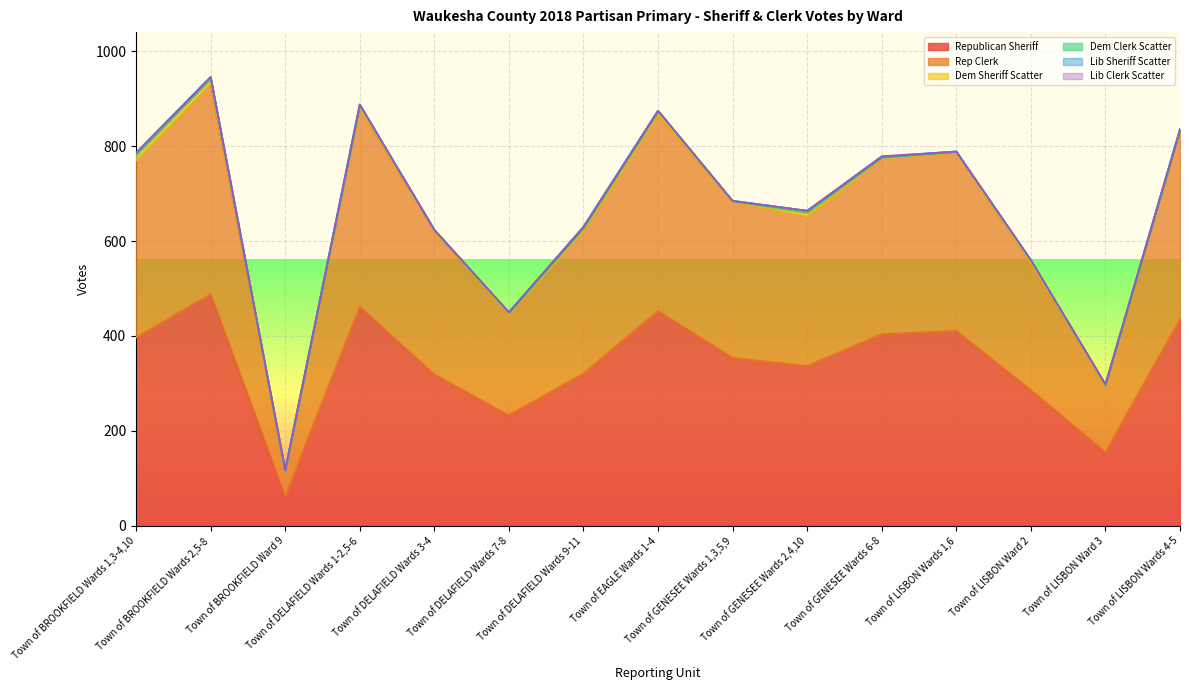

Reading right to left, transcribe all the data shown in this chart.

Republican Sheriff: Town of LISBON Wards 4-5=436	Town of LISBON Ward 3=155	Town of LISBON Ward 2=286	Town of LISBON Wards 1,6=411	Town of GENESEE Wards 6-8=404	Town of GENESEE Wards 2,4,10=337	Town of GENESEE Wards 1,3,5,9=354	Town of EAGLE Wards 1-4=453	Town of DELAFIELD Wards 9-11=321	Town of DELAFIELD Wards 7-8=233	Town of DELAFIELD Wards 3-4=319	Town of DELAFIELD Wards 1-2,5-6=462	Town of BROOKFIELD Ward 9=62	Town of BROOKFIELD Wards 2,5-8=488	Town of BROOKFIELD Wards 1,3-4,10=397
Rep Clerk: Town of LISBON Wards 4-5=395	Town of LISBON Ward 3=141	Town of LISBON Ward 2=266	Town of LISBON Wards 1,6=376	Town of GENESEE Wards 6-8=370	Town of GENESEE Wards 2,4,10=315	Town of GENESEE Wards 1,3,5,9=329	Town of EAGLE Wards 1-4=413	Town of DELAFIELD Wards 9-11=300	Town of DELAFIELD Wards 7-8=213	Town of DELAFIELD Wards 3-4=303	Town of DELAFIELD Wards 1-2,5-6=418	Town of BROOKFIELD Ward 9=55	Town of BROOKFIELD Wards 2,5-8=443	Town of BROOKFIELD Wards 1,3-4,10=373
Dem Sheriff Scatter: Town of LISBON Wards 4-5=3	Town of LISBON Ward 3=1	Town of LISBON Ward 2=5	Town of LISBON Wards 1,6=1	Town of GENESEE Wards 6-8=2	Town of GENESEE Wards 2,4,10=7	Town of GENESEE Wards 1,3,5,9=1	Town of EAGLE Wards 1-4=6	Town of DELAFIELD Wards 9-11=5	Town of DELAFIELD Wards 7-8=2	Town of DELAFIELD Wards 3-4=1	Town of DELAFIELD Wards 1-2,5-6=5	Town of BROOKFIELD Ward 9=0	Town of BROOKFIELD Wards 2,5-8=10	Town of BROOKFIELD Wards 1,3-4,10=10
Dem Clerk Scatter: Town of LISBON Wards 4-5=2	Town of LISBON Ward 3=1	Town of LISBON Ward 2=3	Town of LISBON Wards 1,6=1	Town of GENESEE Wards 6-8=1	Town of GENESEE Wards 2,4,10=5	Town of GENESEE Wards 1,3,5,9=1	Town of EAGLE Wards 1-4=3	Town of DELAFIELD Wards 9-11=4	Town of DELAFIELD Wards 7-8=2	Town of DELAFIELD Wards 3-4=1	Town of DELAFIELD Wards 1-2,5-6=3	Town of BROOKFIELD Ward 9=0	Town of BROOKFIELD Wards 2,5-8=5	Town of BROOKFIELD Wards 1,3-4,10=6
Lib Sheriff Scatter: Town of LISBON Wards 4-5=0	Town of LISBON Ward 3=0	Town of LISBON Ward 2=0	Town of LISBON Wards 1,6=0	Town of GENESEE Wards 6-8=1	Town of GENESEE Wards 2,4,10=0	Town of GENESEE Wards 1,3,5,9=0	Town of EAGLE Wards 1-4=0	Town of DELAFIELD Wards 9-11=0	Town of DELAFIELD Wards 7-8=0	Town of DELAFIELD Wards 3-4=0	Town of DELAFIELD Wards 1-2,5-6=0	Town of BROOKFIELD Ward 9=0	Town of BROOKFIELD Wards 2,5-8=0	Town of BROOKFIELD Wards 1,3-4,10=0
Lib Clerk Scatter: Town of LISBON Wards 4-5=0	Town of LISBON Ward 3=0	Town of LISBON Ward 2=0	Town of LISBON Wards 1,6=0	Town of GENESEE Wards 6-8=1	Town of GENESEE Wards 2,4,10=0	Town of GENESEE Wards 1,3,5,9=0	Town of EAGLE Wards 1-4=0	Town of DELAFIELD Wards 9-11=0	Town of DELAFIELD Wards 7-8=0	Town of DELAFIELD Wards 3-4=0	Town of DELAFIELD Wards 1-2,5-6=0	Town of BROOKFIELD Ward 9=0	Town of BROOKFIELD Wards 2,5-8=0	Town of BROOKFIELD Wards 1,3-4,10=0